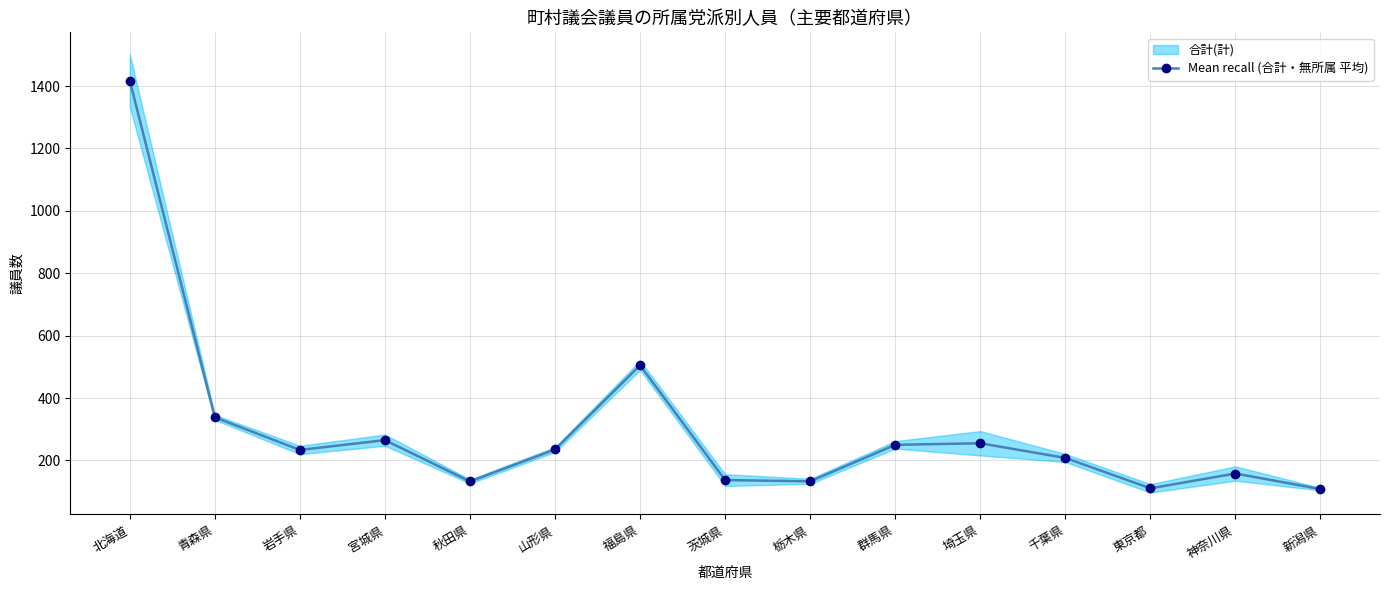

How many points are higher than both their immediate neighbors (excluding endpoints)?

4